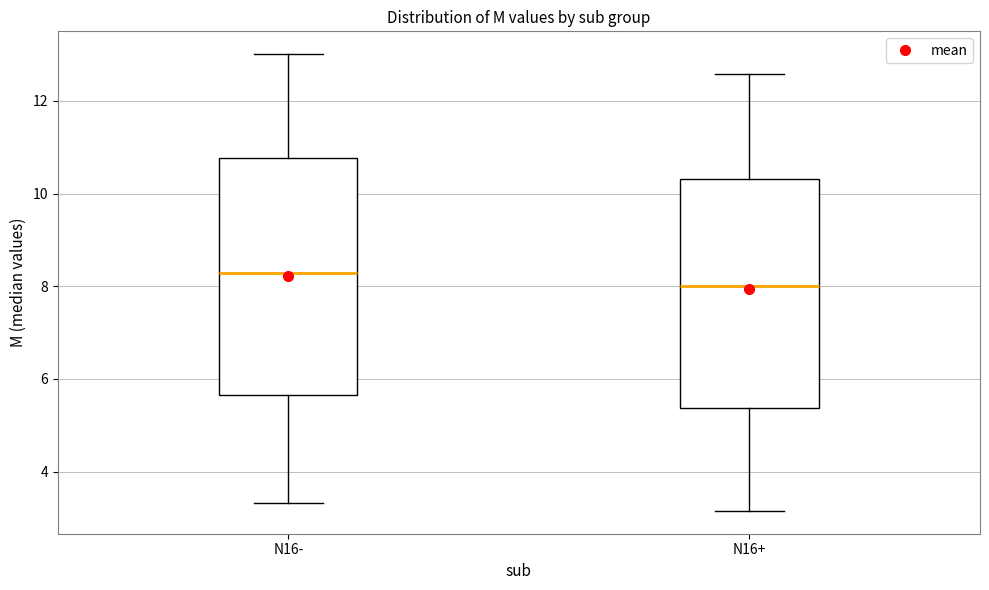

Reading left to right, read every box against the y-axis: the position of its median line, the range the box covers, and the ends of its whiskers. The values are not printed on the chart, so give them approximately, as read against the axis.

N16-: median 8.2, box 5.6 to 10.8, whiskers 3.4 to 13.0
N16+: median 8.0, box 5.4 to 10.4, whiskers 3.2 to 12.6